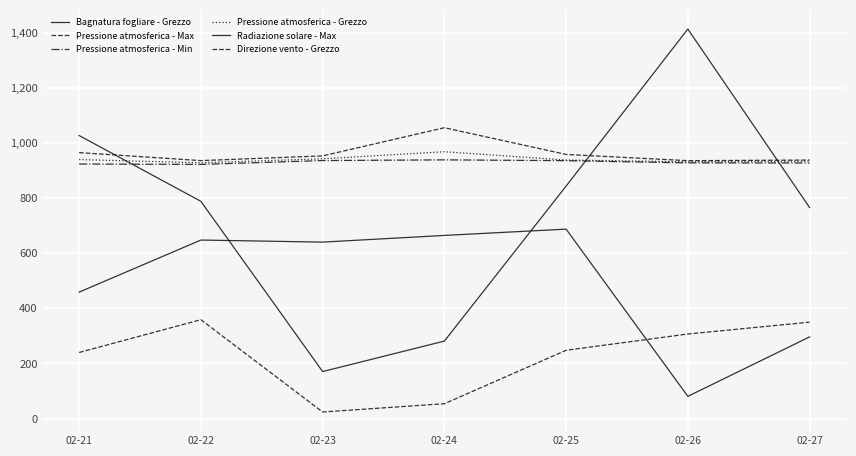

At which category does Direzione vento - Grezzo reach its first local peak?

02-22